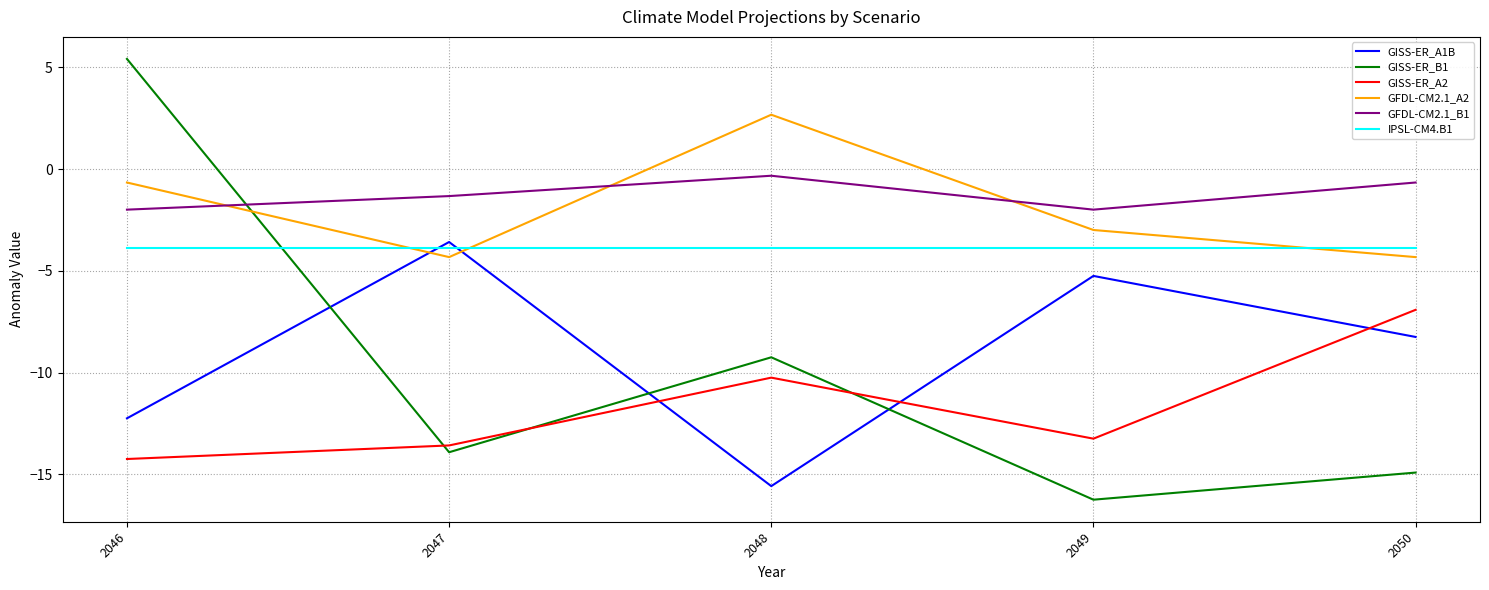

How many lines are shown in the chart?

6